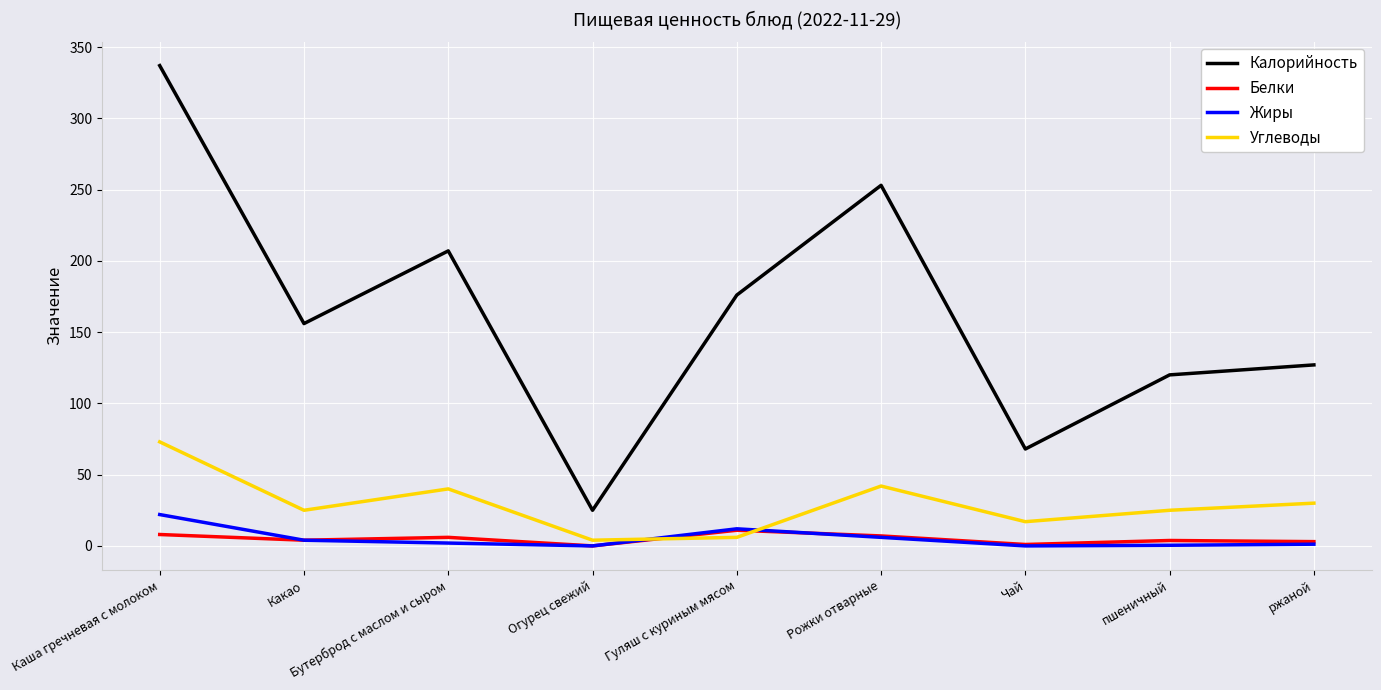

Which category has the highest value across all series?

Каша гречневая с молоком